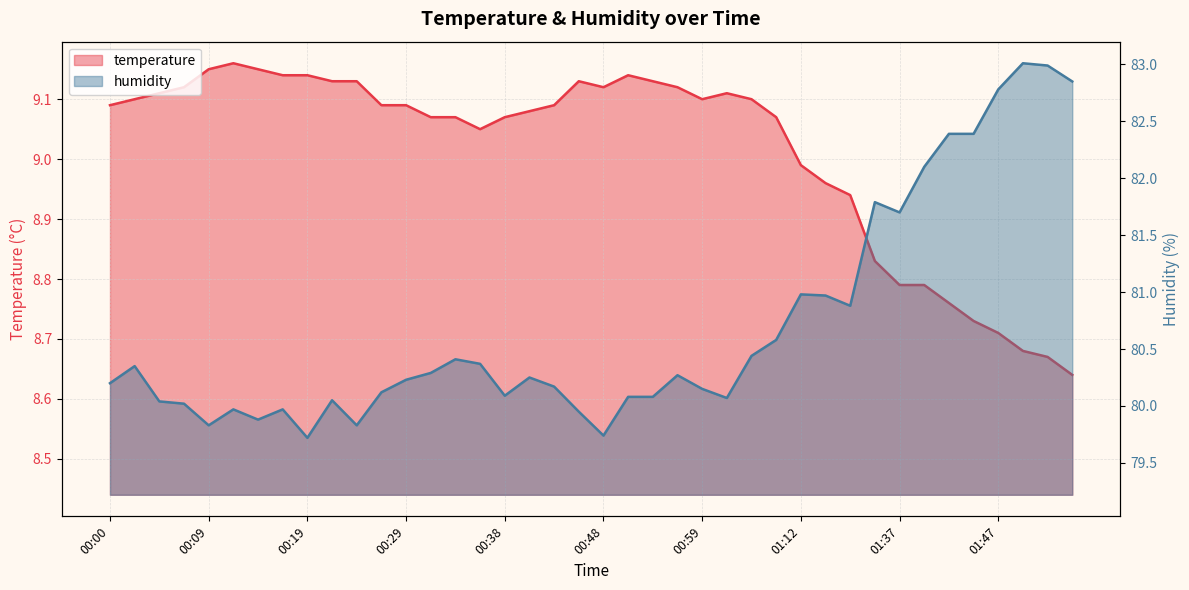

Where is the first local maximum for humidity?

00:02